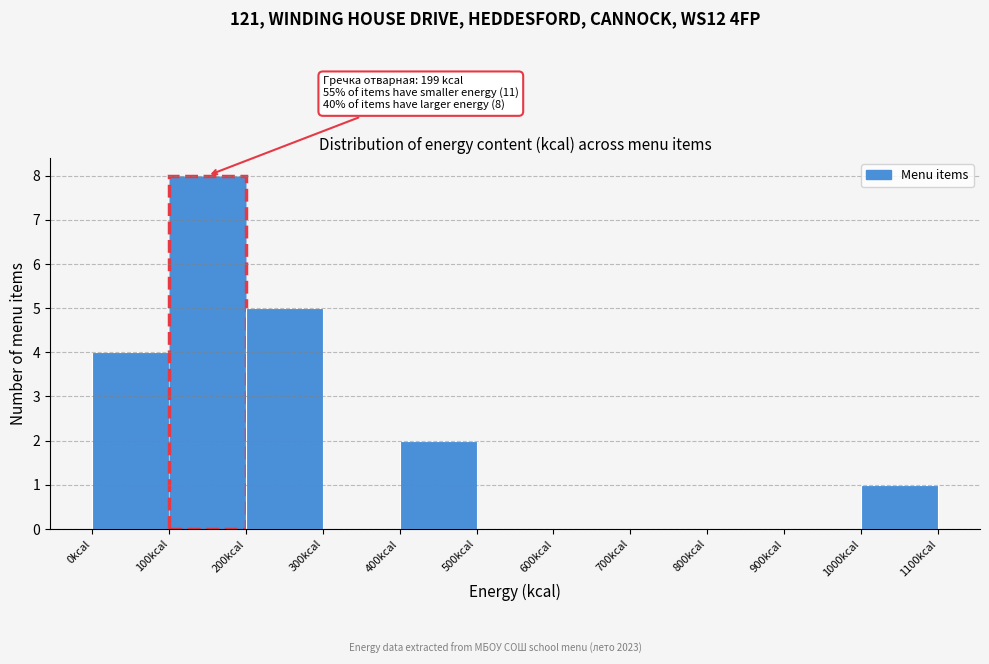

Over which range of the x-axis is the bar tallest?

100 to 200